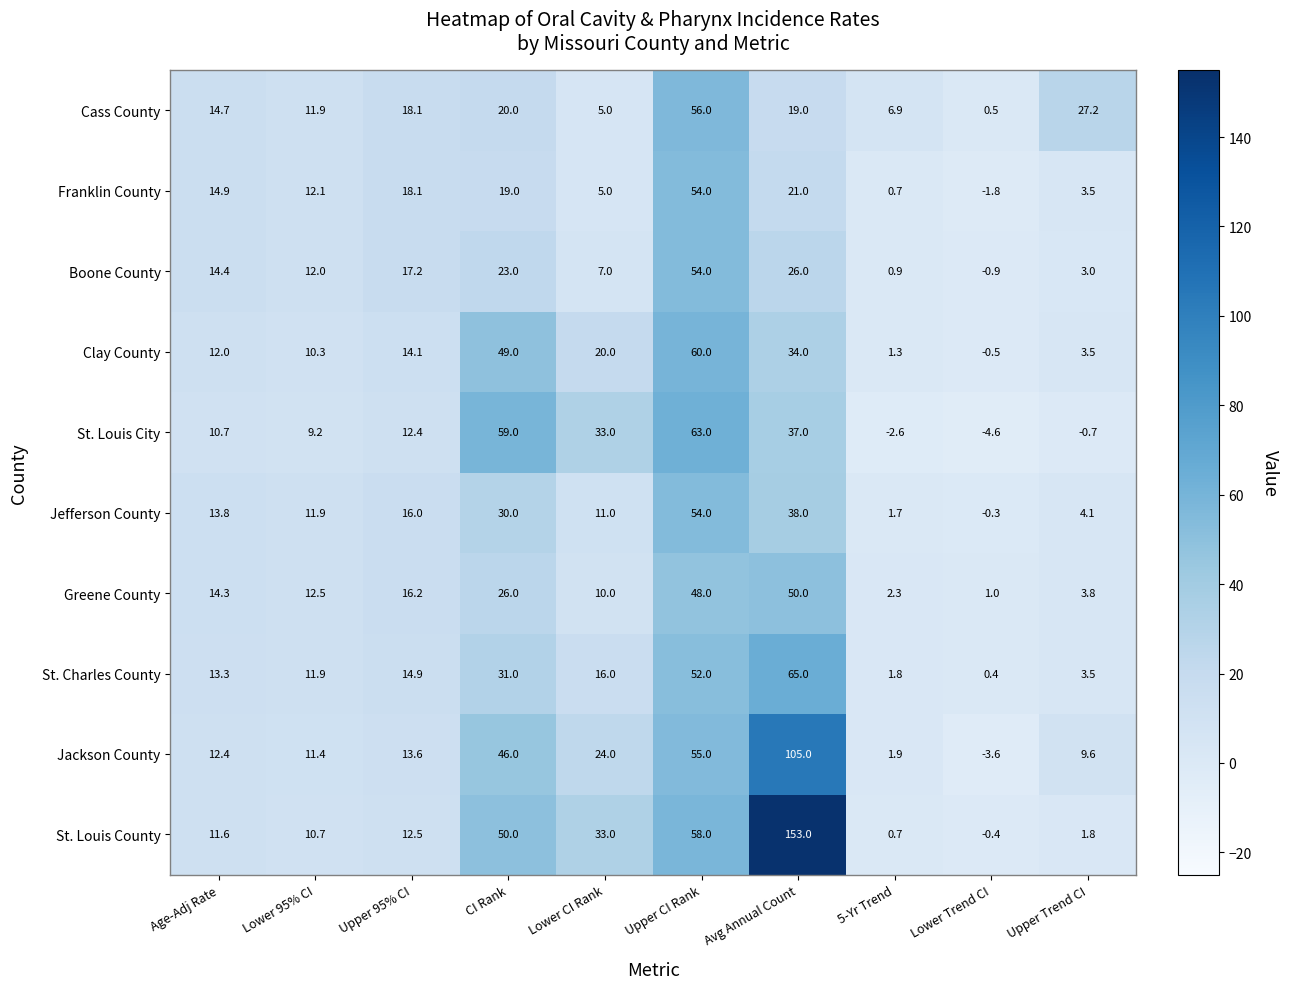

Where is Jackson County nearest to the value 50?

CI Rank